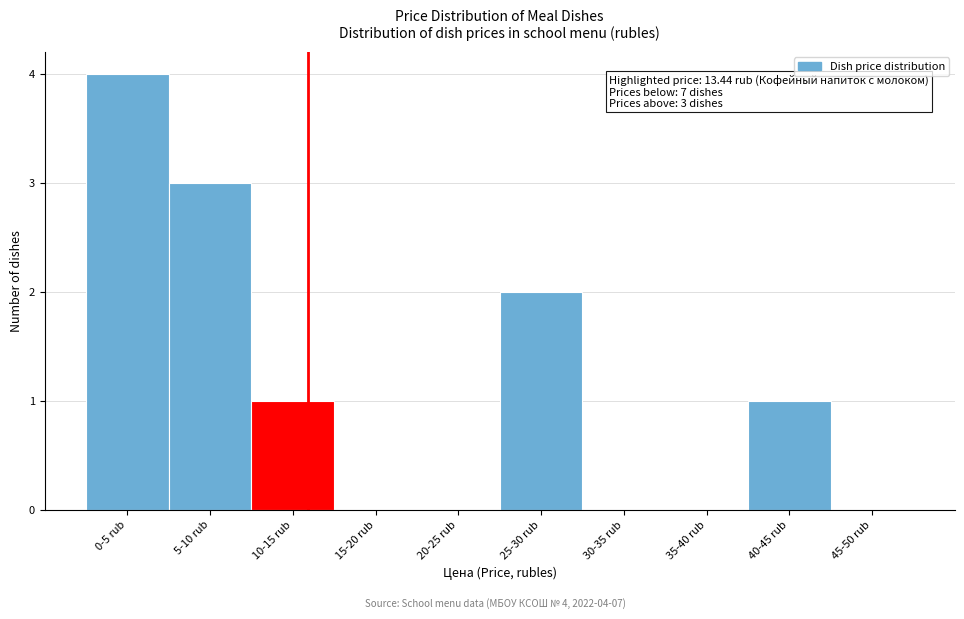

Reading left to right, transcribe all the data shown in this chart.

0-5 rub=4	5-10 rub=3	10-15 rub=1	15-20 rub=0	20-25 rub=0	25-30 rub=2	30-35 rub=0	35-40 rub=0	40-45 rub=1	45-50 rub=0